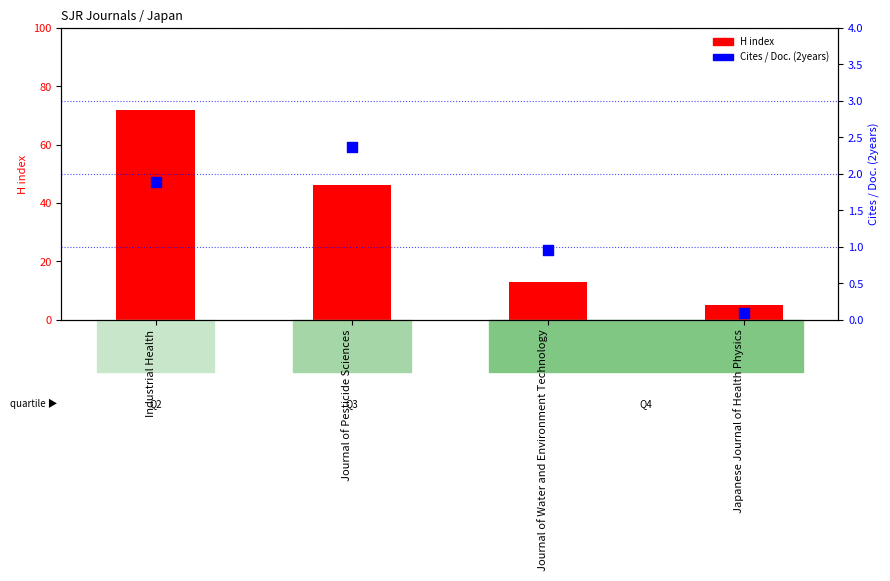

Which series has the widest spread of Y values?

H index